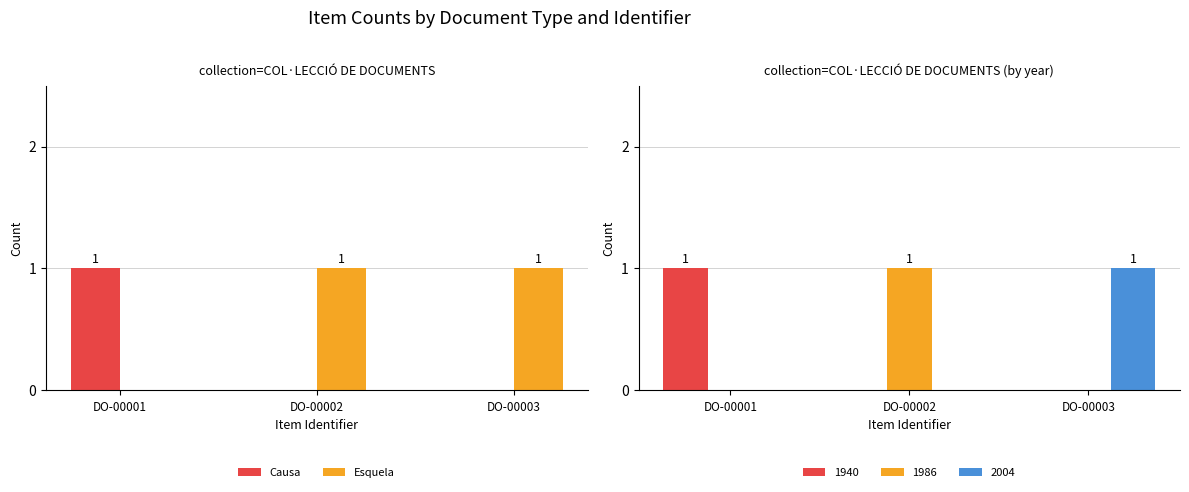

Which has a higher value, DO-00003 or DO-00002?

DO-00003